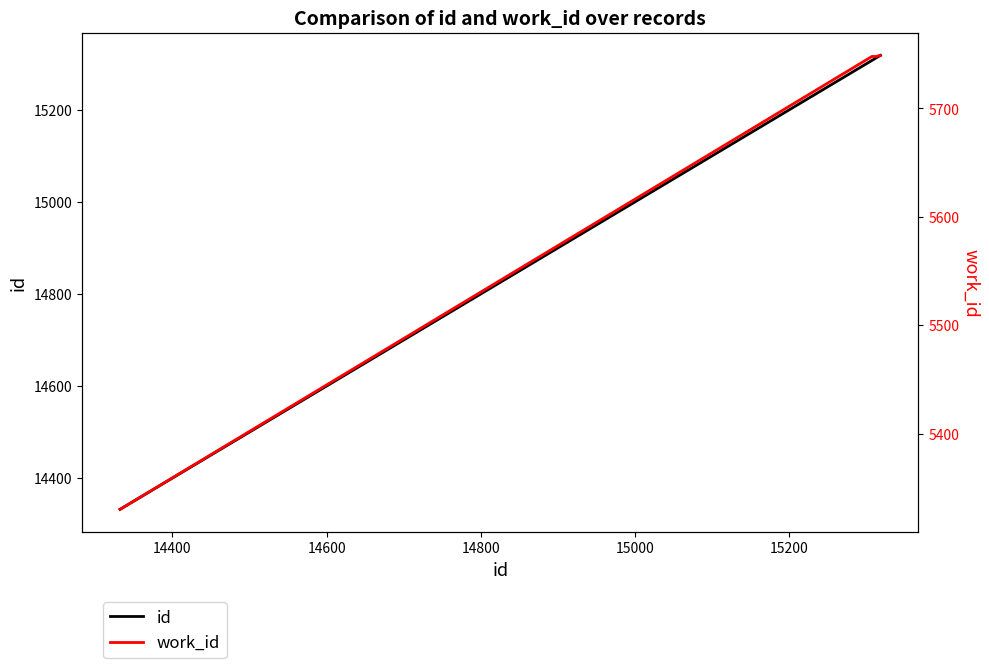

What is the value of the work_id point at the 4th from the left?

5749